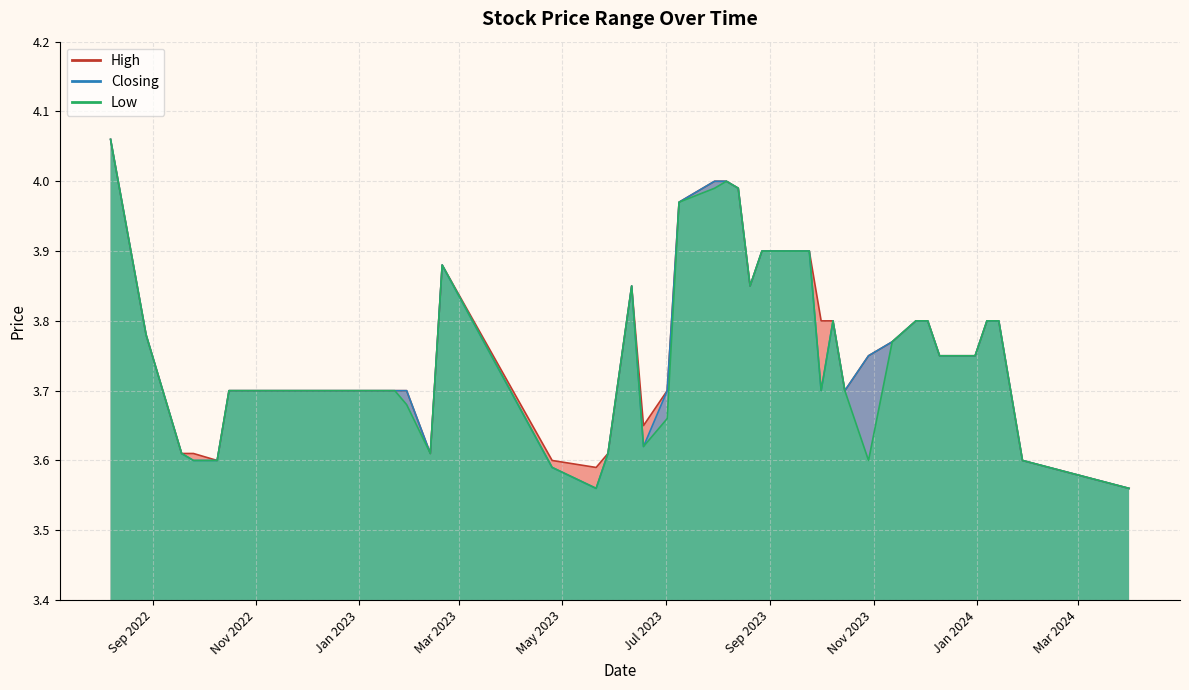

At which category is the sum across all series the highest?

07/08/2022